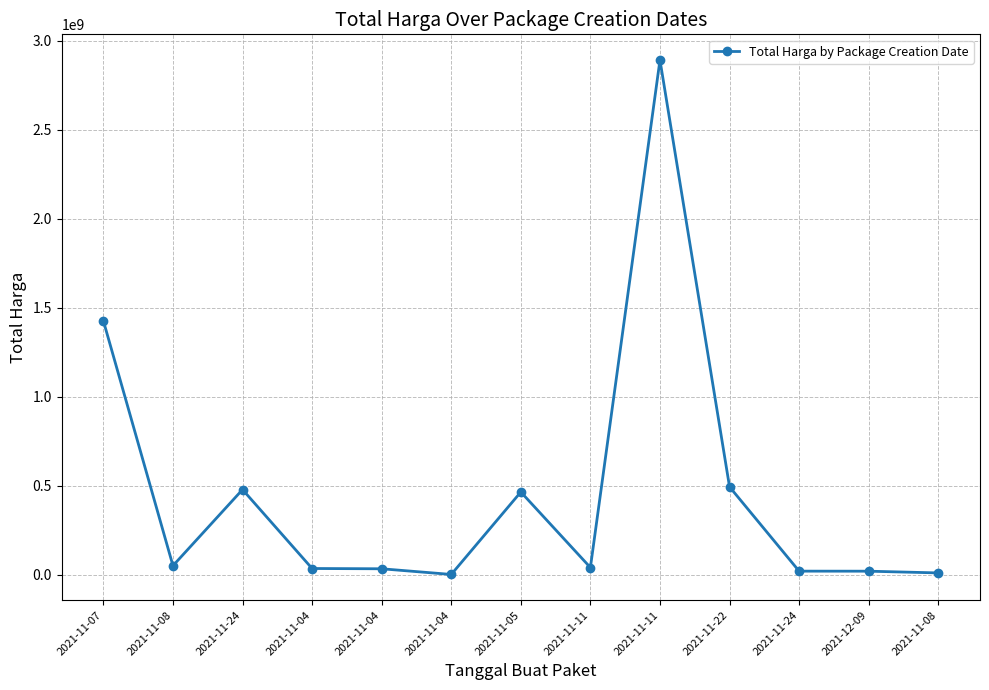

How many data points are less than 39440000?

6